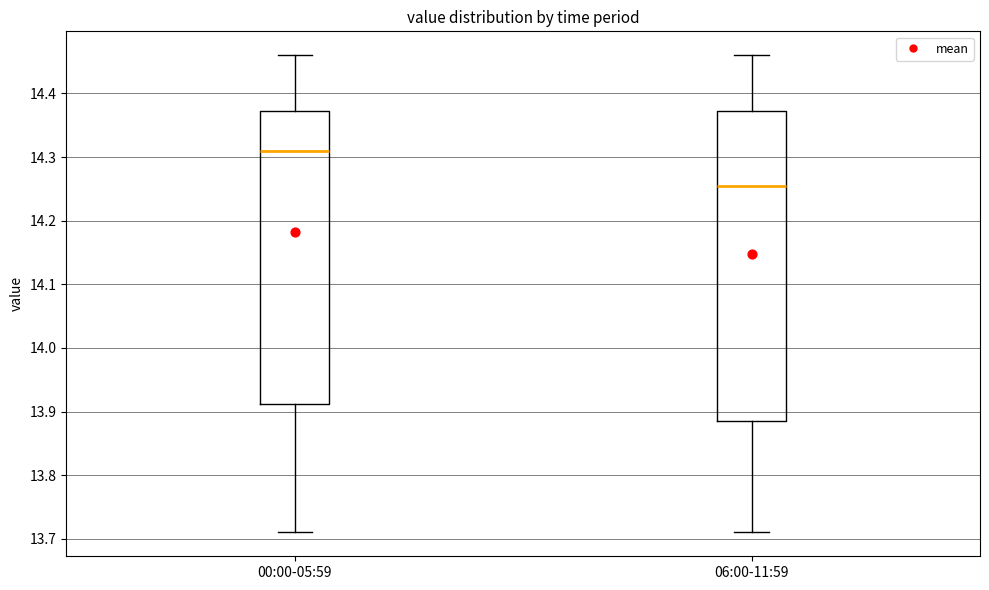

Which box is the tallest, from its lower edge to its upper edge?

06:00-11:59